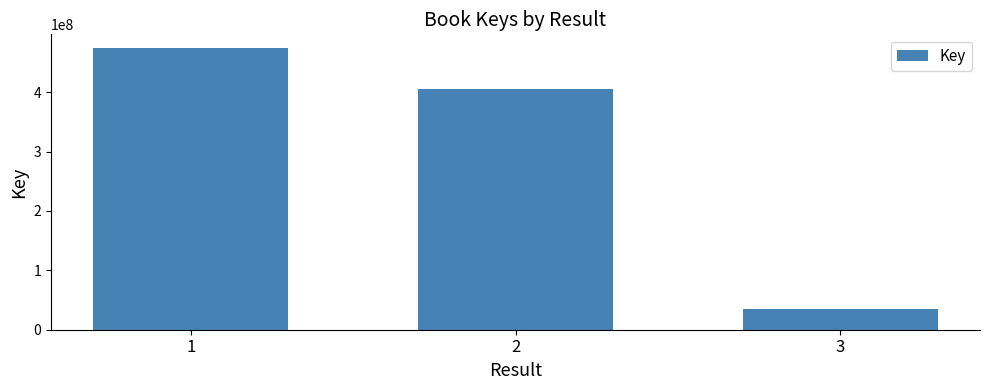

What is the value of the 1st bar from the left?

473768141